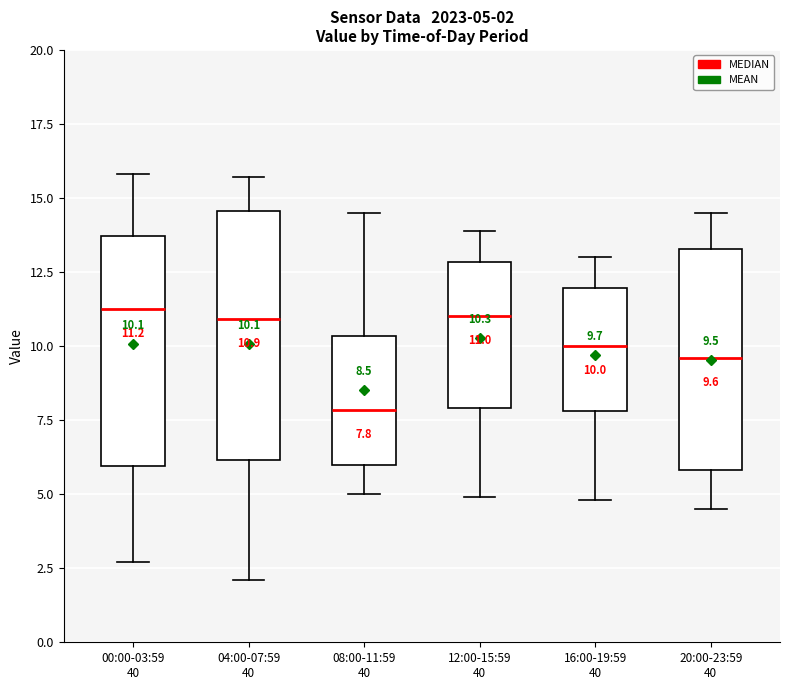

Which box is the tallest, from its lower edge to its upper edge?

04:00-07:59 40